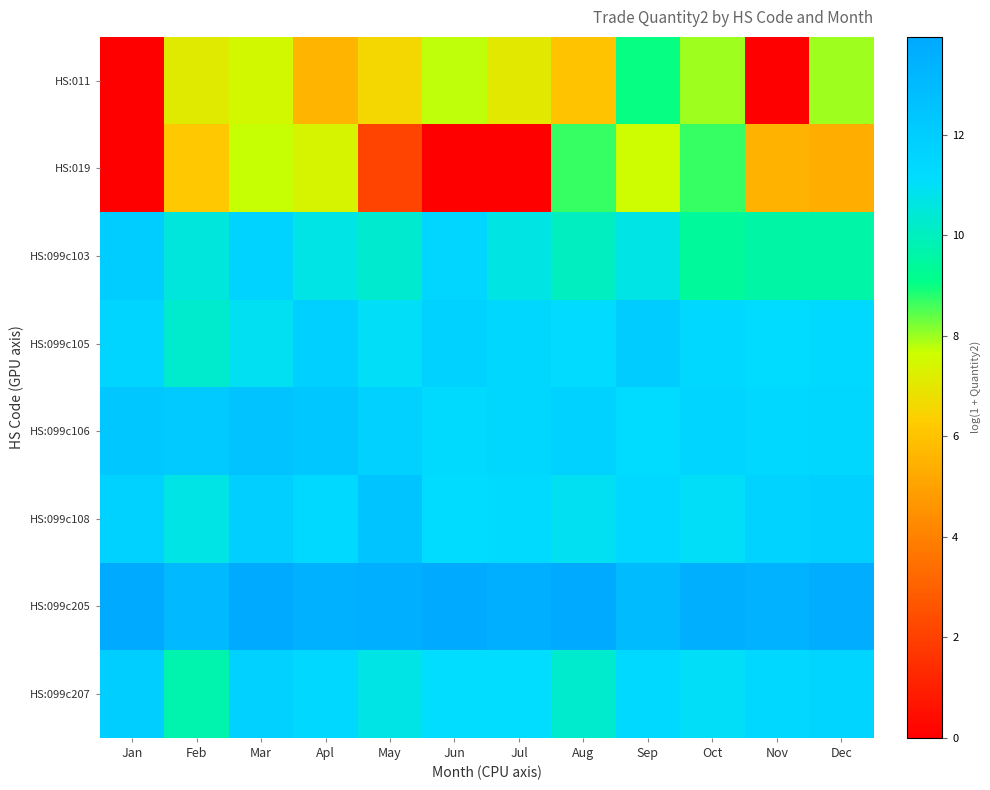

What is the total value across all series at Dec?

83.0